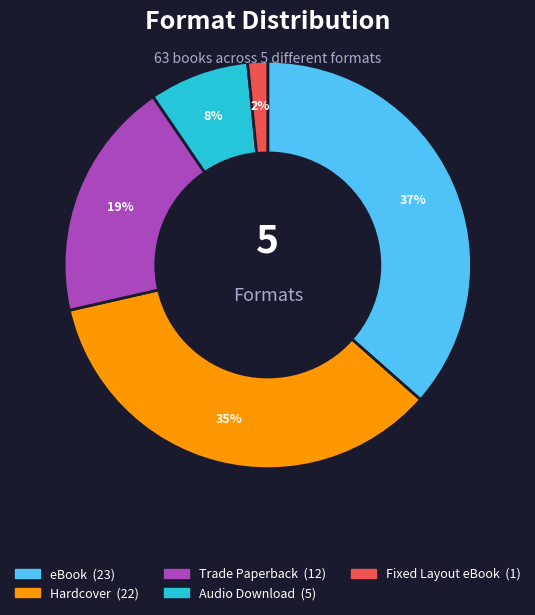

To the nearest percent, what portion does Trade Paperback represent?

19%